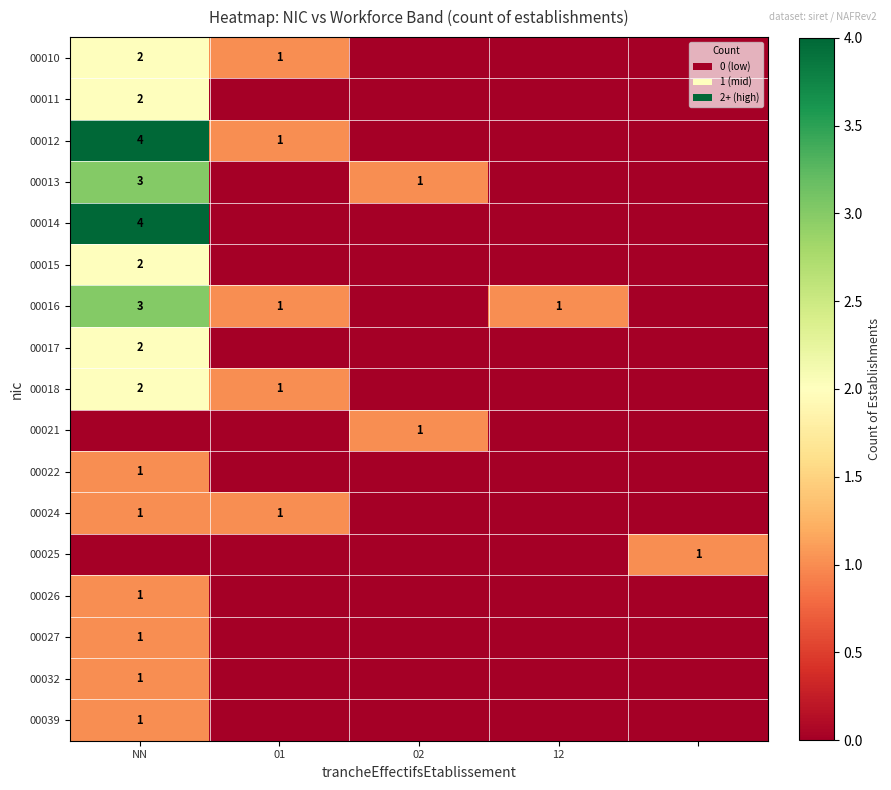

Between 4 and NN, which is larger?

NN